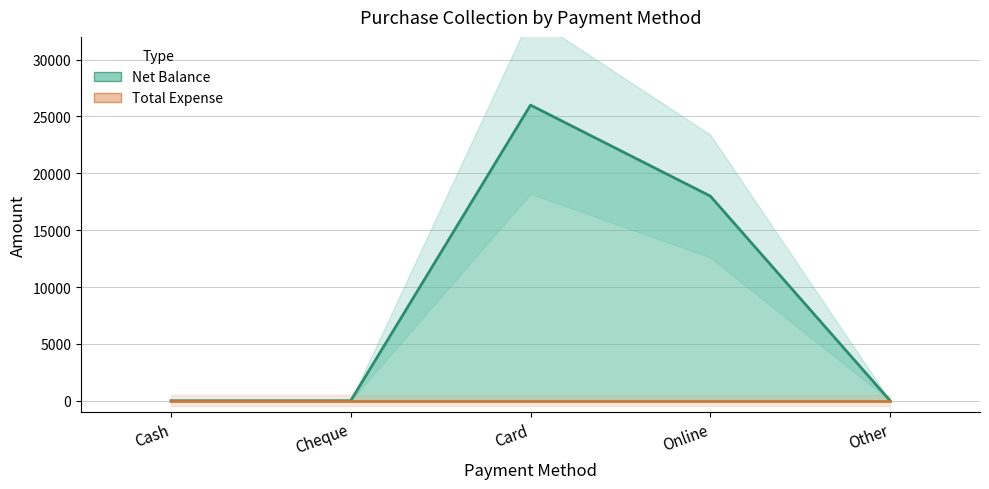

How many values are above zero?

2